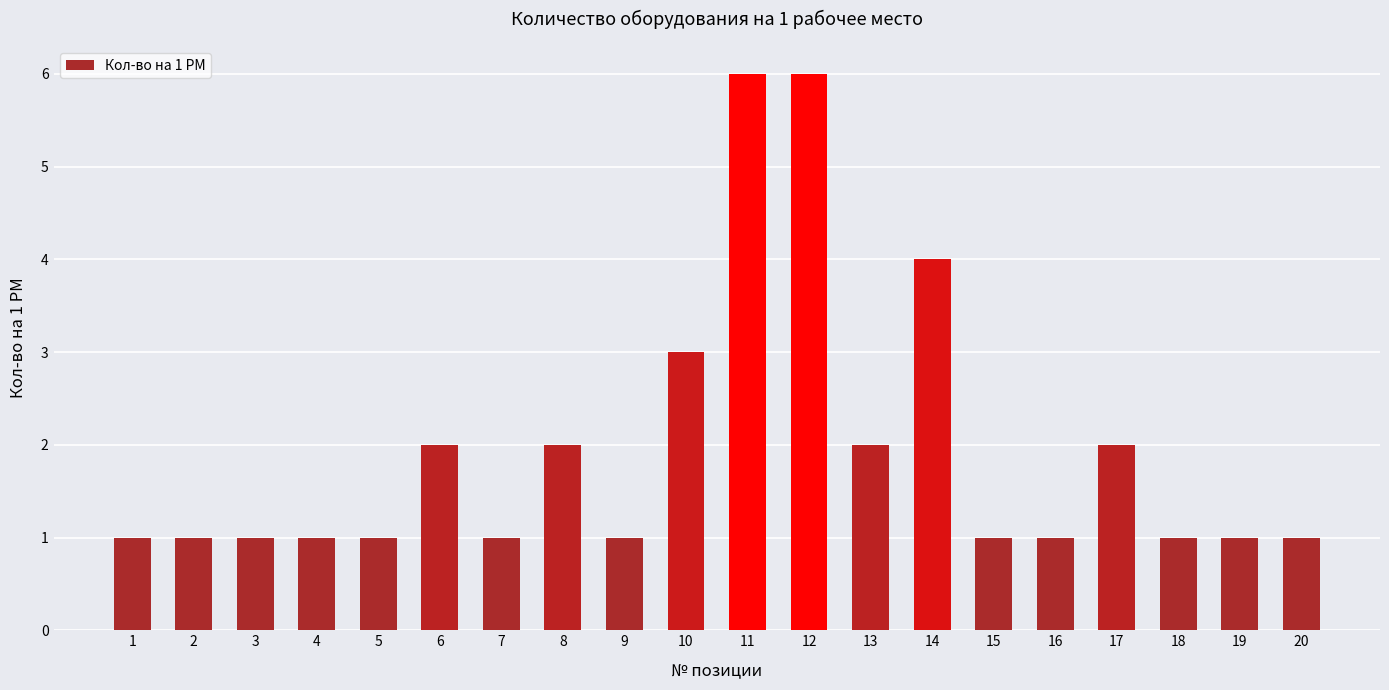

Reading right to left, transcribe all the data shown in this chart.

20=1	19=1	18=1	17=2	16=1	15=1	14=4	13=2	12=6	11=6	10=3	9=1	8=2	7=1	6=2	5=1	4=1	3=1	2=1	1=1